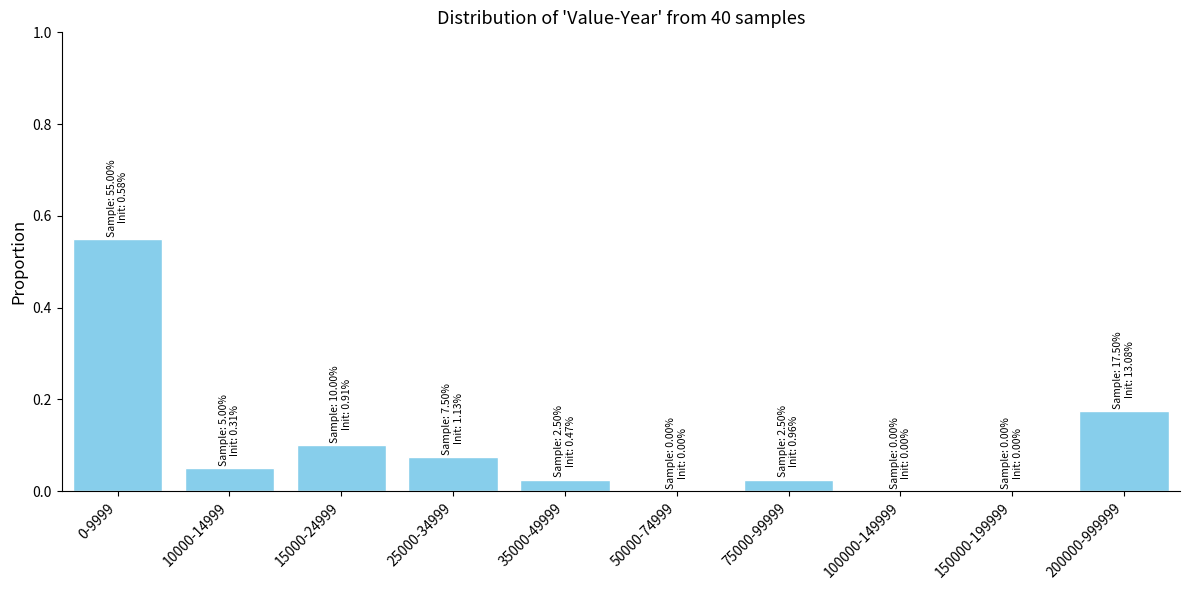

True or false: the data shows 0.0 at 25000-34999.

False